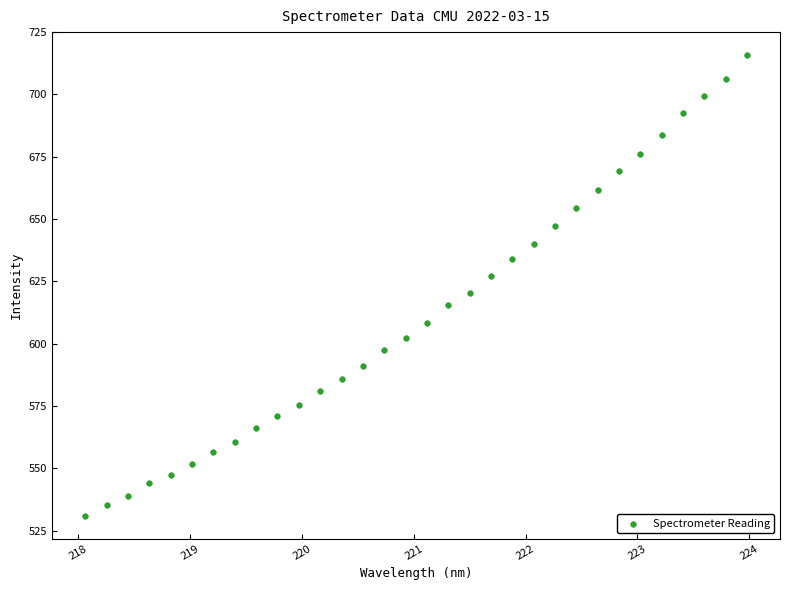

What is the range of X values (max minus min)?

5.9